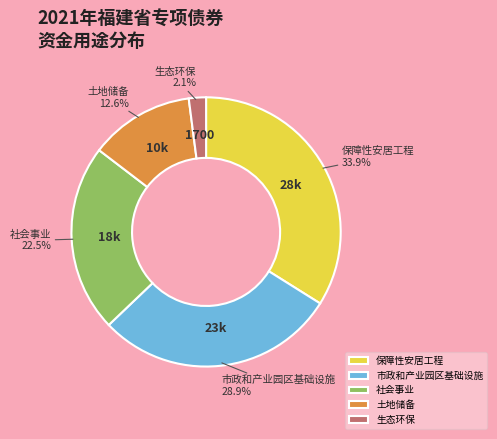

How many segments does this pie chart have?

5